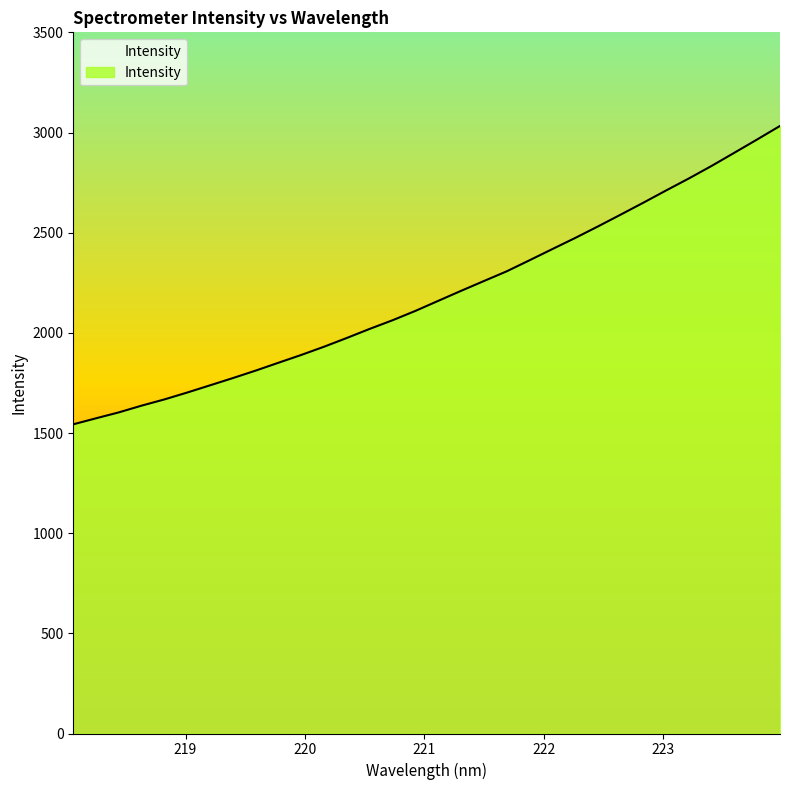

What is the maximum value shown in the chart?

3032.7